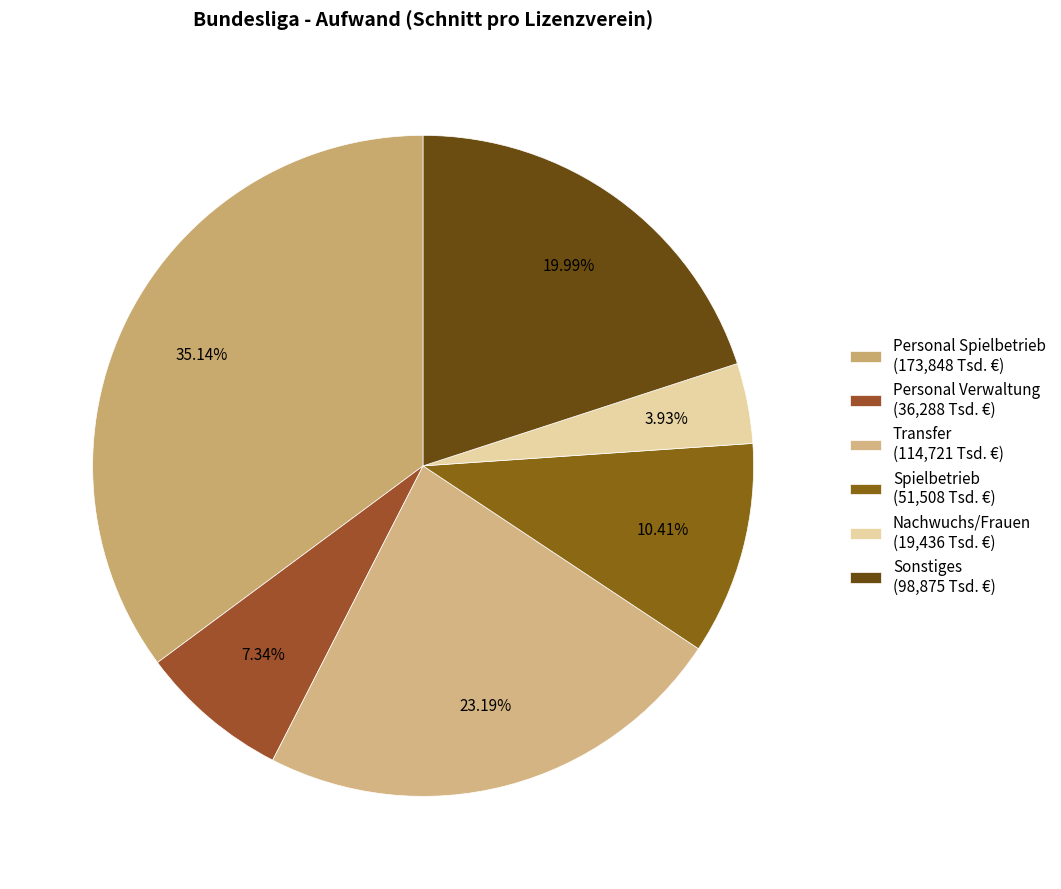

Does Sonstiges account for over 50% of the chart?

No